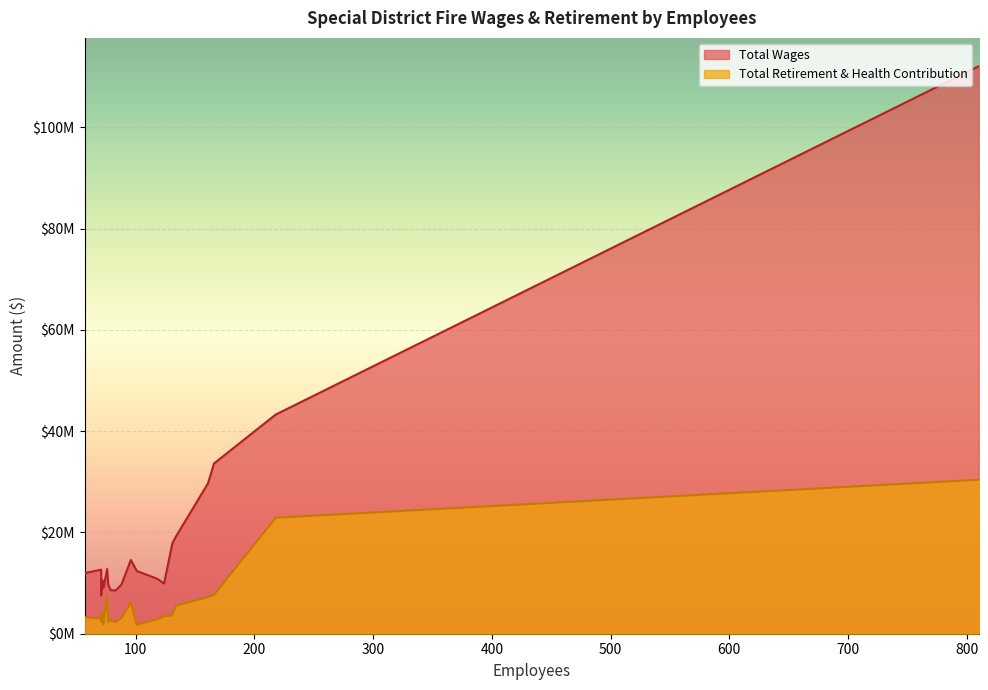

Count the number of categories in the chart.

20